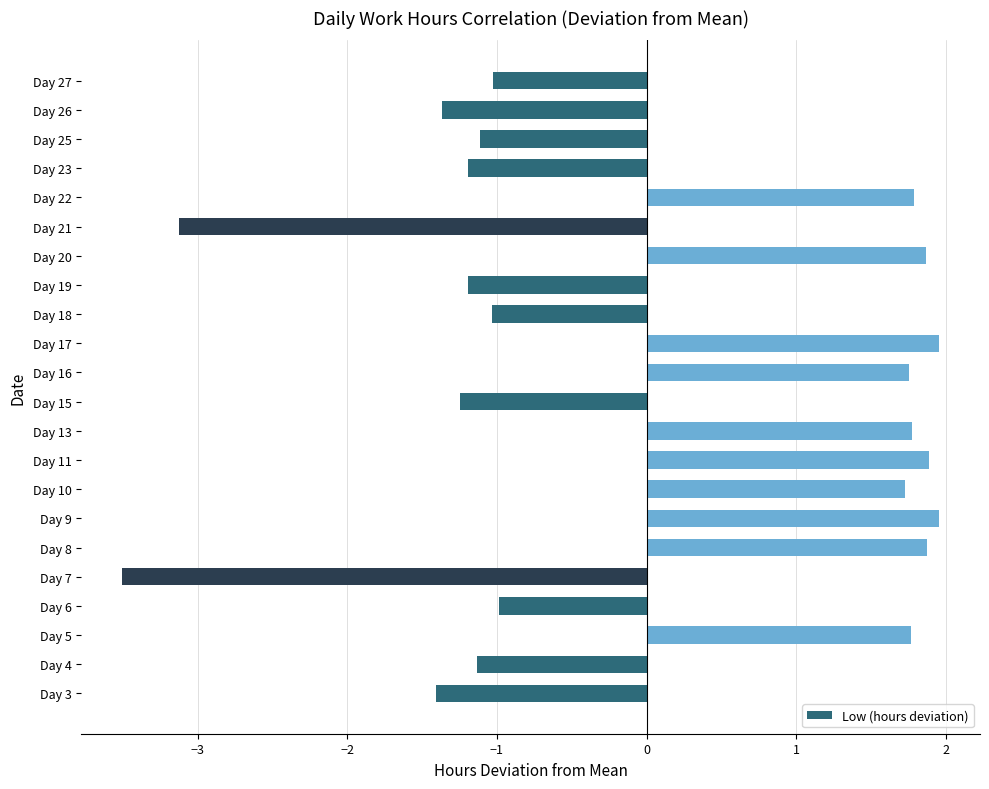

Between Day 3 and Day 27, which is larger?

Day 27